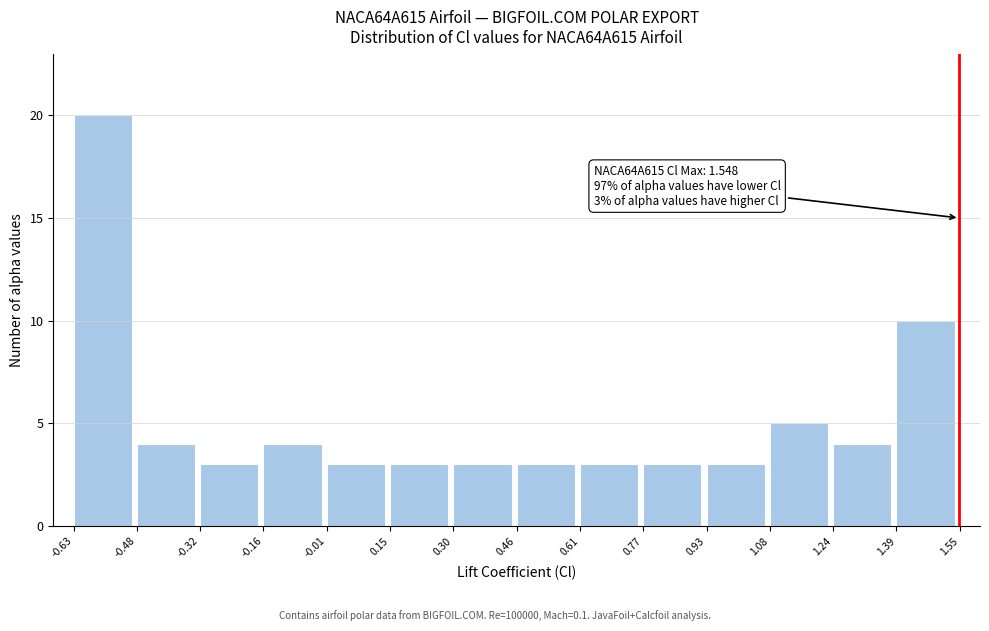

Over which range of the x-axis is the bar tallest?

-0.63 to -0.48